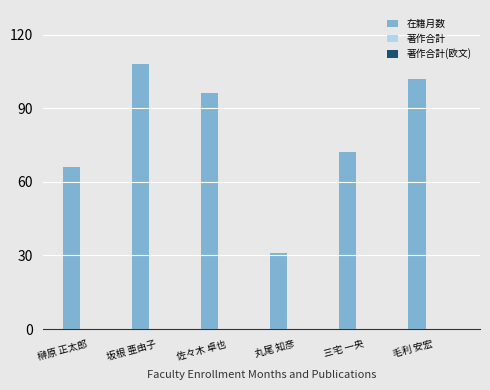

What position from the left is 佐々木 卓也?

3